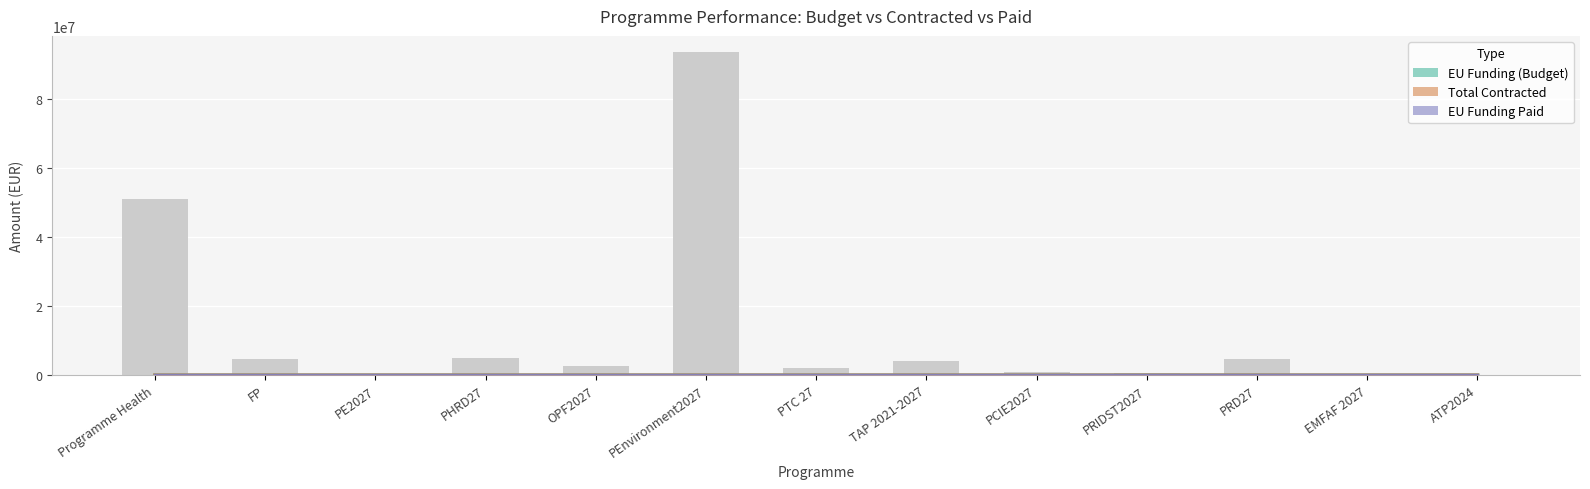

Which series has the largest total across all categories?

Total Contracted